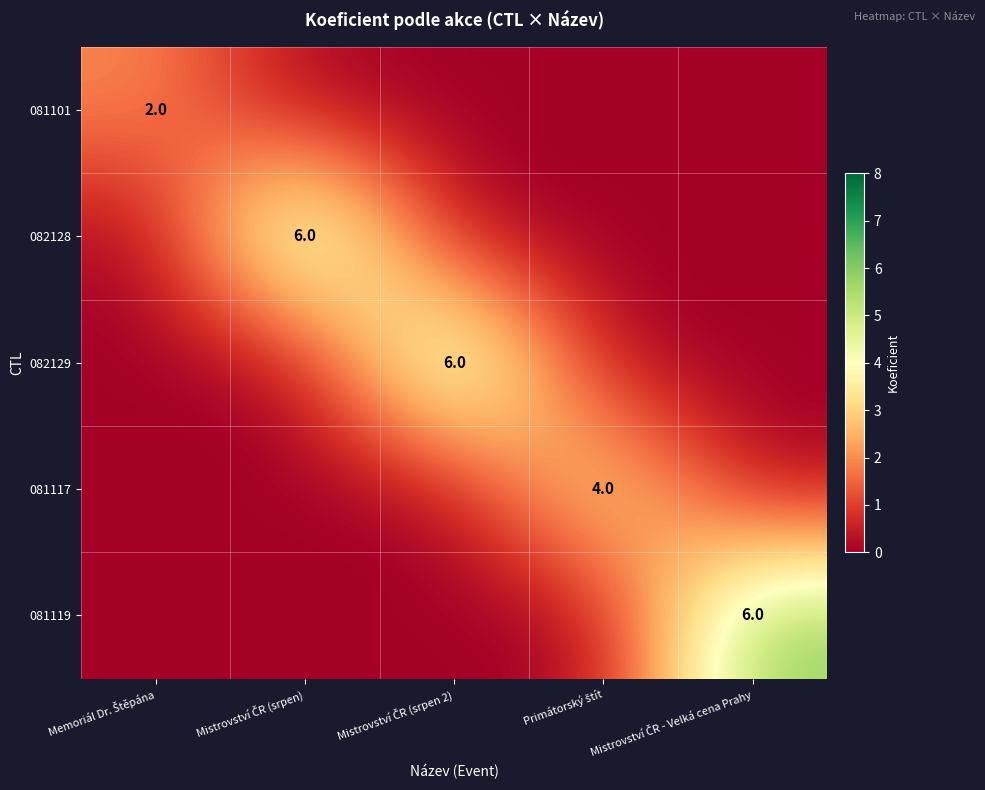

What is the difference between the highest and lowest values at Mistrovství ČR (srpen)?

6